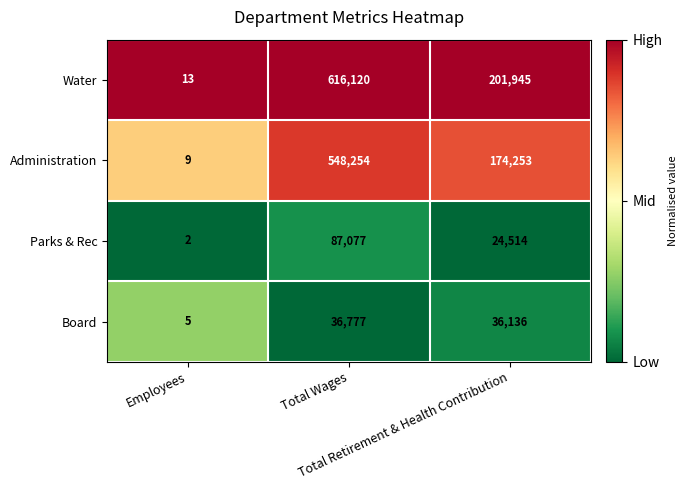

How many categories are shown in the chart?

3